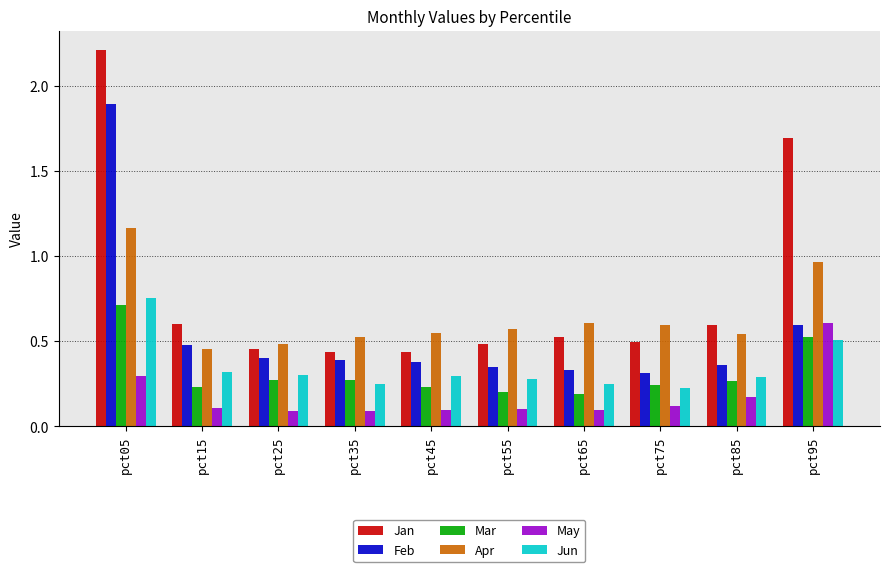

Between pct25 and pct95, which series saw the biggest shift?

Jan